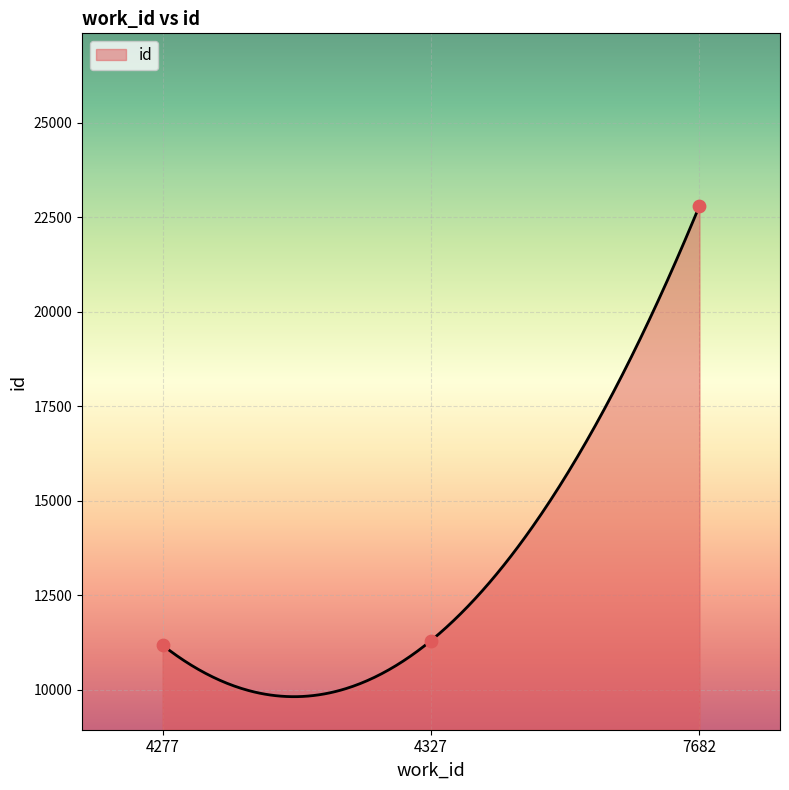

What is the ratio of the value at 4327 to the value at 7682?

0.5